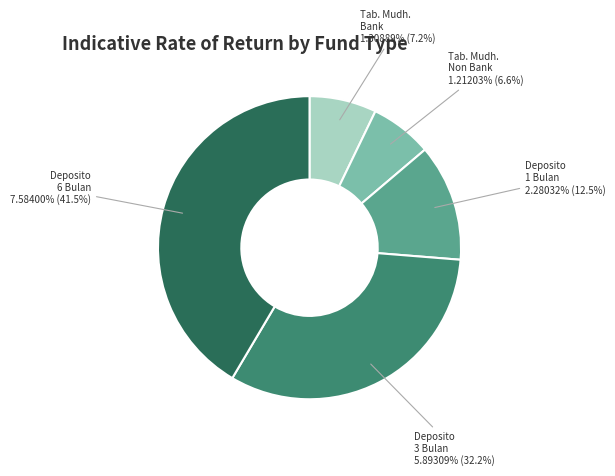

To the nearest percent, what percentage of the pie is Deposito - Non Bank 1 Bulan?

12%